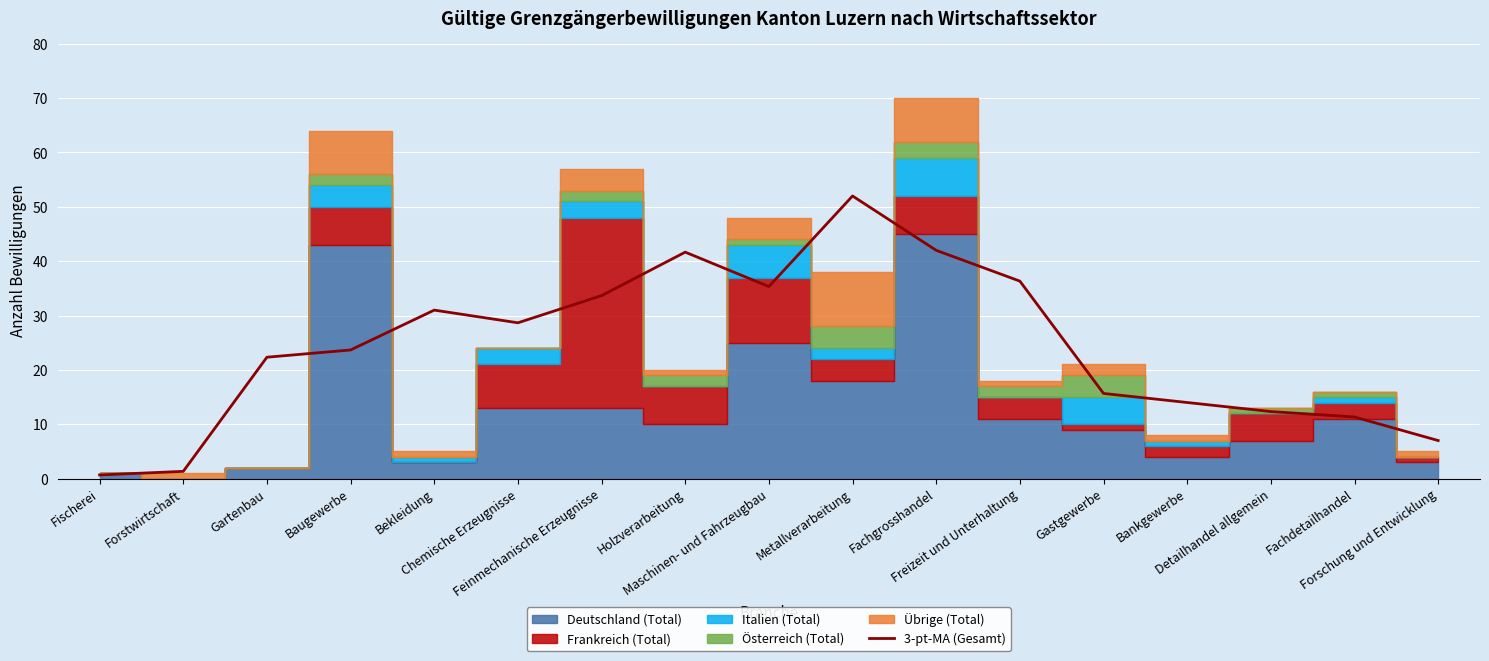

The chart shows a value of 1.3 at Forstwirtschaft. True or false?

True